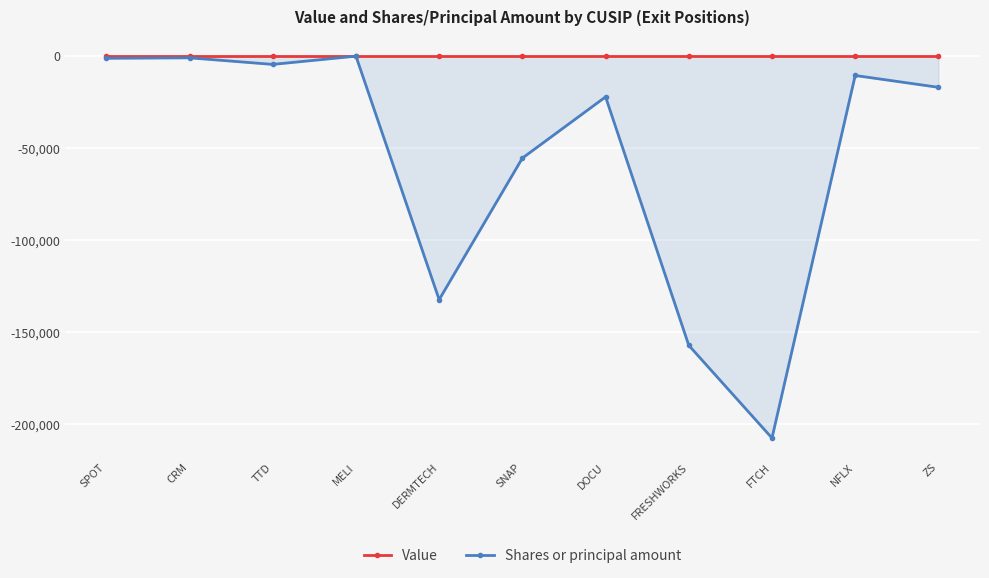

True or false: Value and Shares or principal amount intersect in this chart.

False